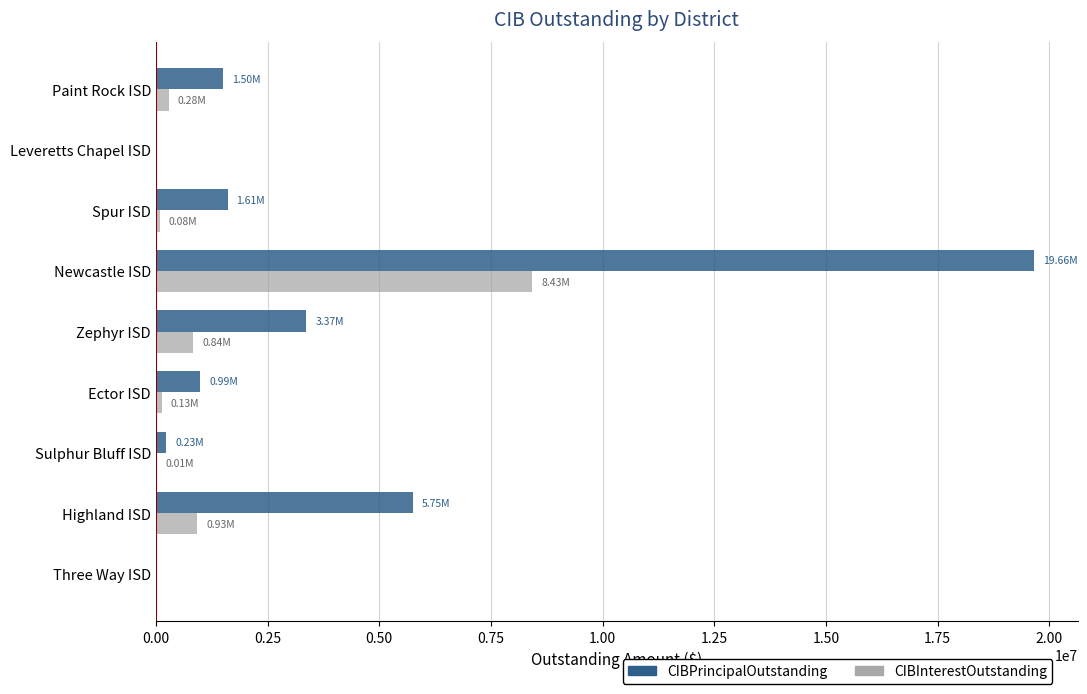

Count the number of data series in this chart.

2